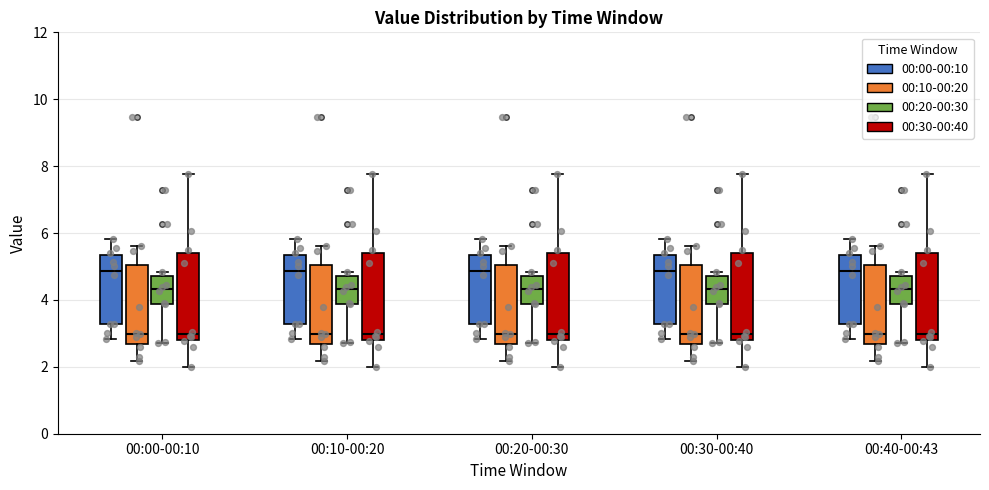

Where does the median line of the box for 00:40-00:43 (00:20-00:30) sit on the y-axis? The values are not printed on the chart, so give them approximately, as read against the axis.

4.4